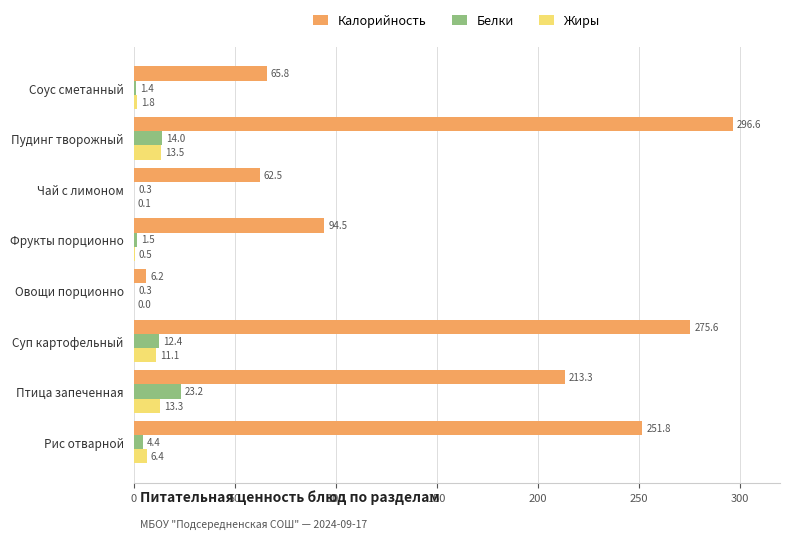

What is the sum of all Белки values?

57.5